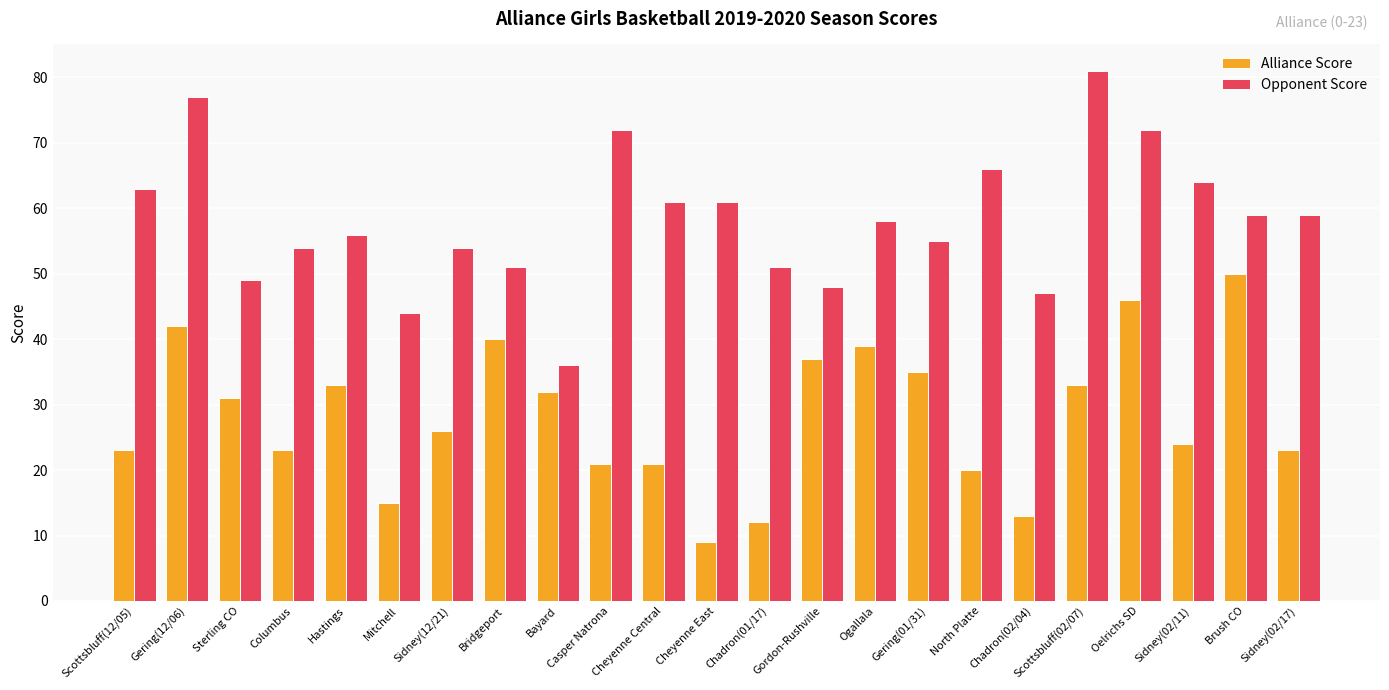

List the series in order of their peak value, lowest first.

Alliance Score, Opponent Score